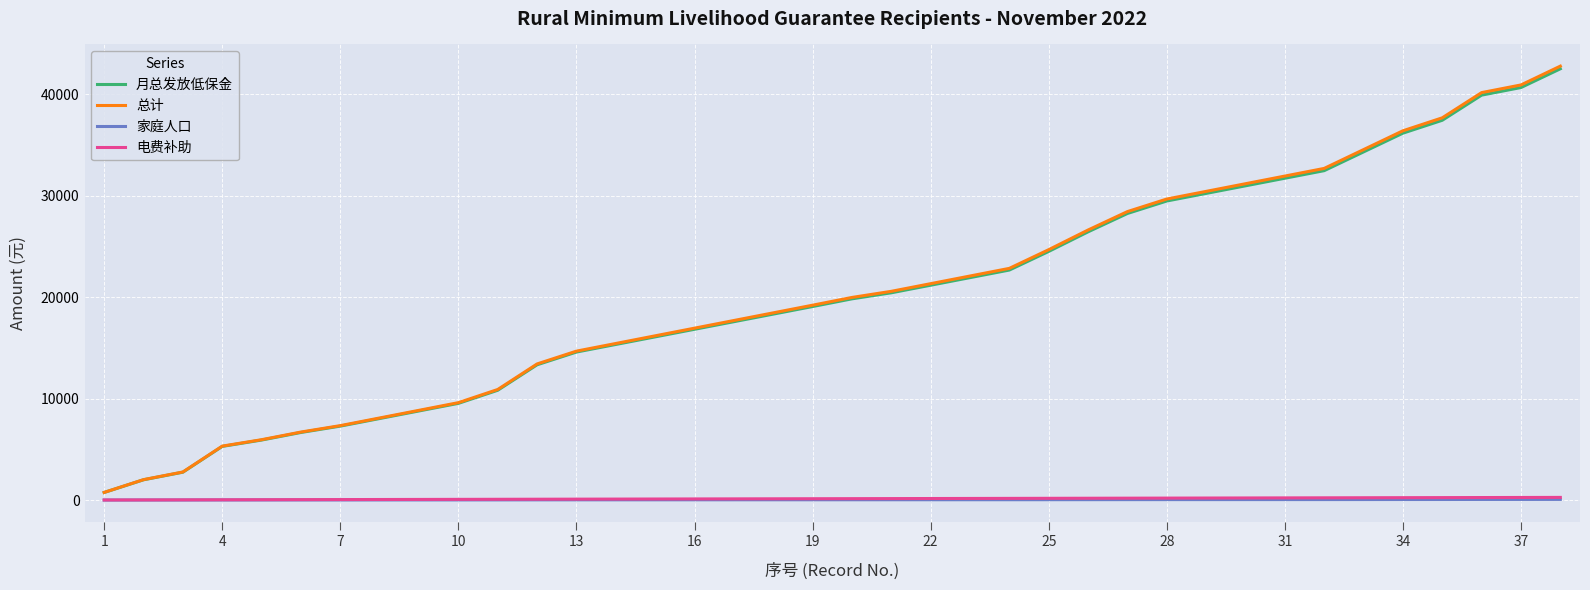

Which series has the widest spread of values?

总计